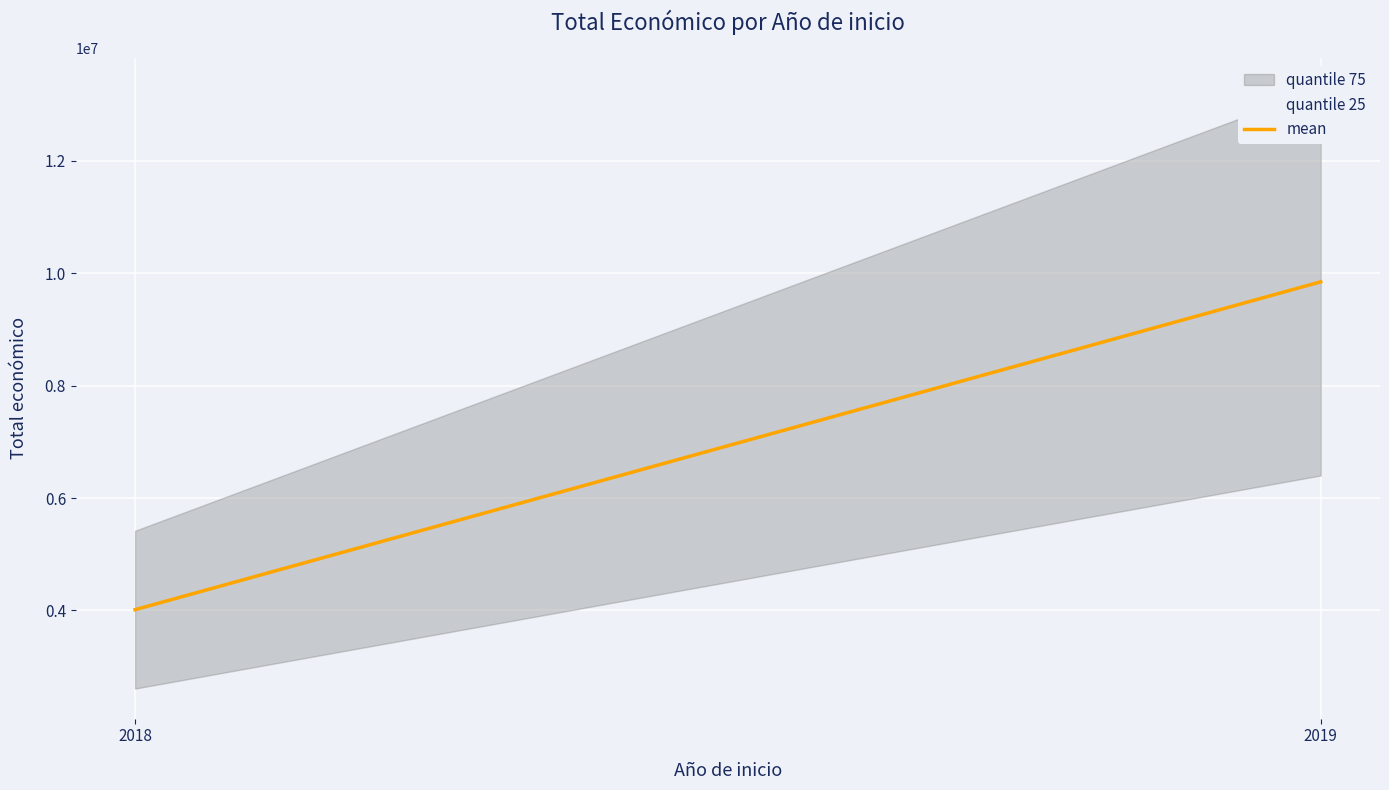

Rank the categories by value from lowest to highest.

2018, 2019